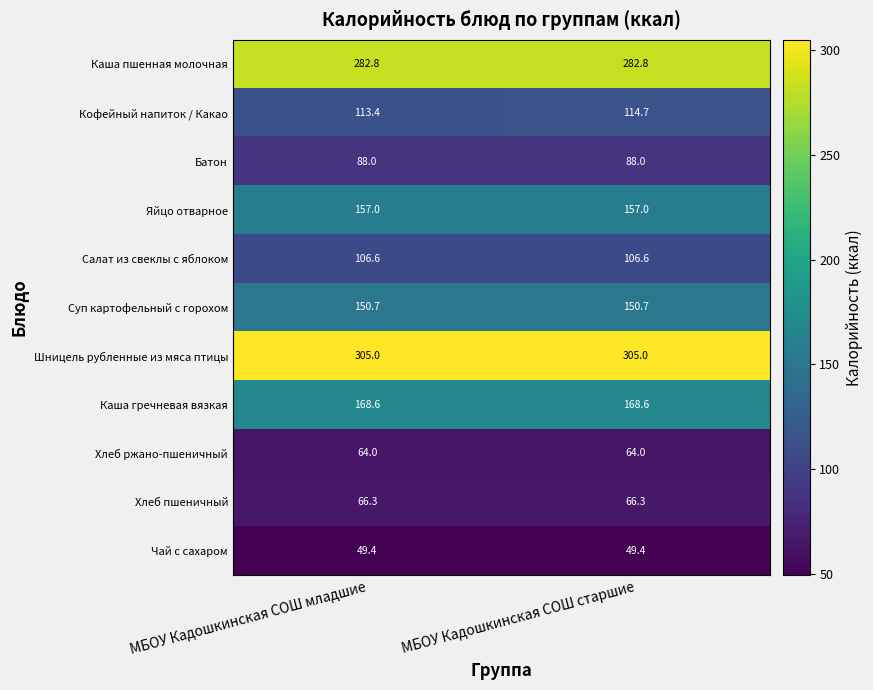

Is it true that Хлеб пшеничный equals 98.7 at МБОУ Кадошкинская СОШ младшие?

False